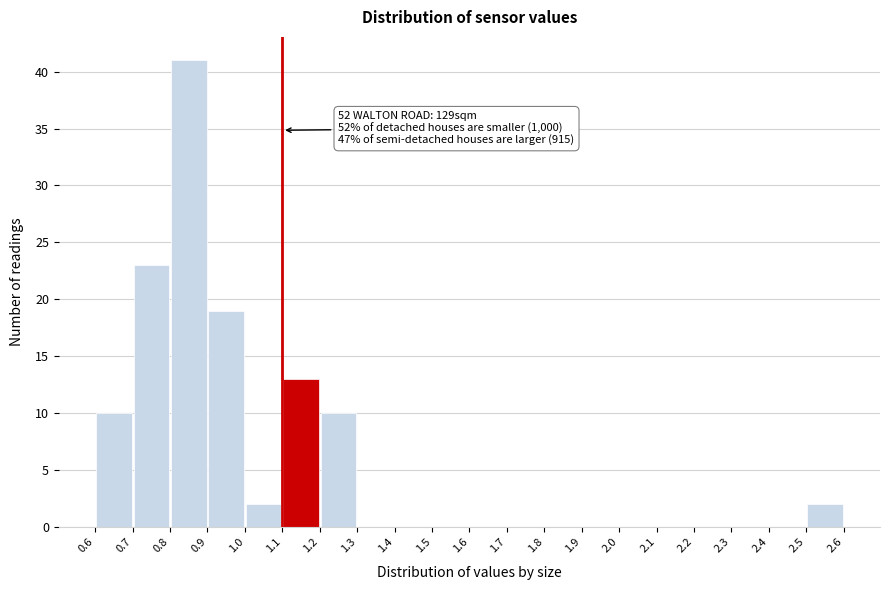

Which range on the x-axis has the tallest bar?

0.8 to 0.9